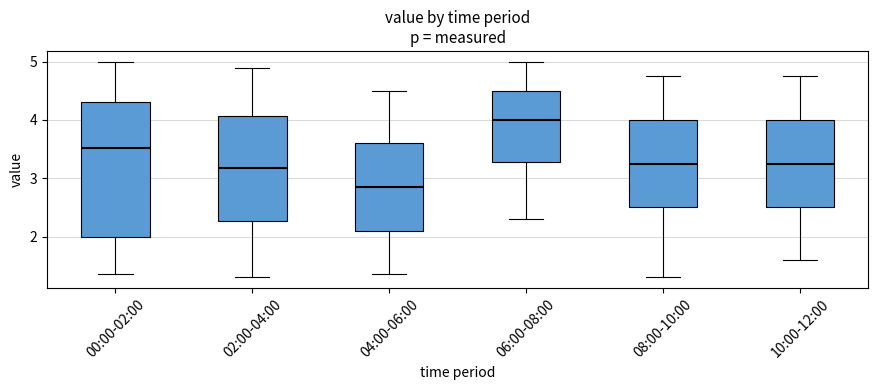

Reading left to right, read every box against the y-axis: the position of its median line, the range the box covers, and the ends of its whiskers. The values are not printed on the chart, so give them approximately, as read against the axis.

00:00-02:00: median 3.5, box 2.0 to 4.3, whiskers 1.4 to 5.0
02:00-04:00: median 3.2, box 2.3 to 4.1, whiskers 1.3 to 4.9
04:00-06:00: median 2.9, box 2.1 to 3.6, whiskers 1.4 to 4.5
06:00-08:00: median 4.0, box 3.3 to 4.5, whiskers 2.3 to 5.0
08:00-10:00: median 3.3, box 2.5 to 4.0, whiskers 1.3 to 4.8
10:00-12:00: median 3.3, box 2.5 to 4.0, whiskers 1.6 to 4.8